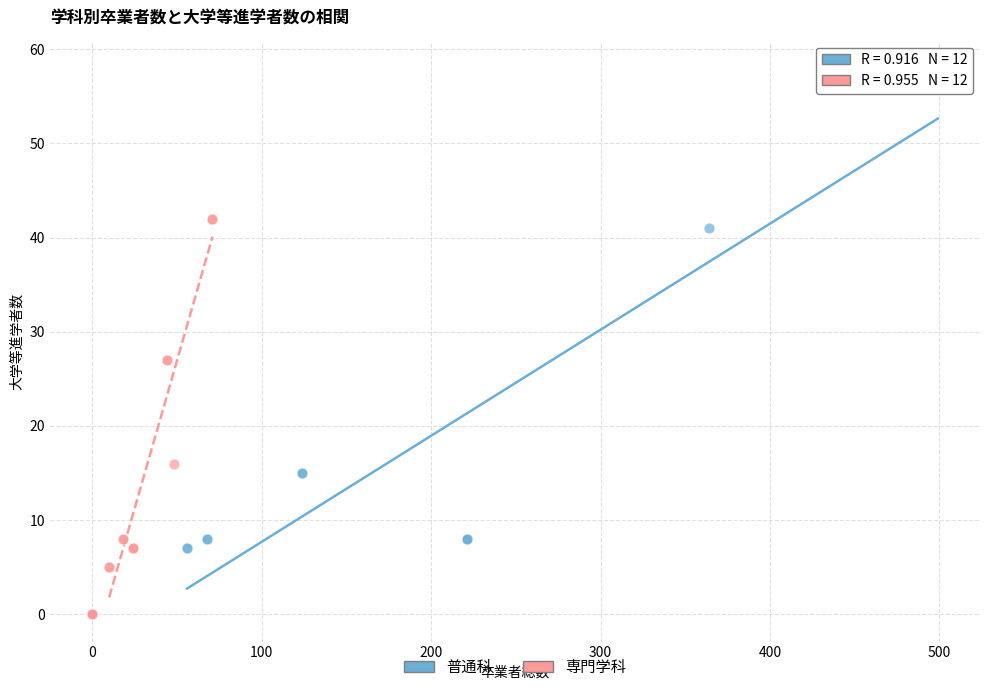

Which series contains the highest Y value?

普通科